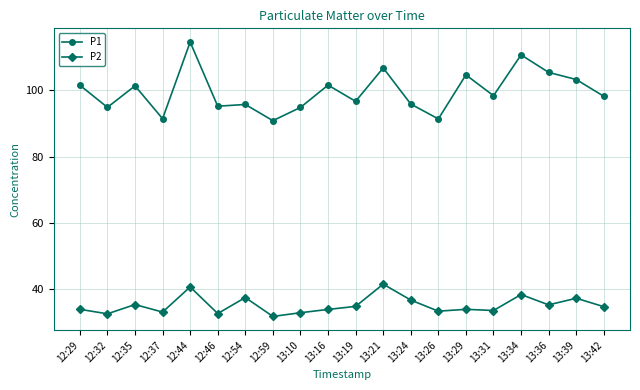

Rank the series by their average value, from highest to lowest.

P1, P2